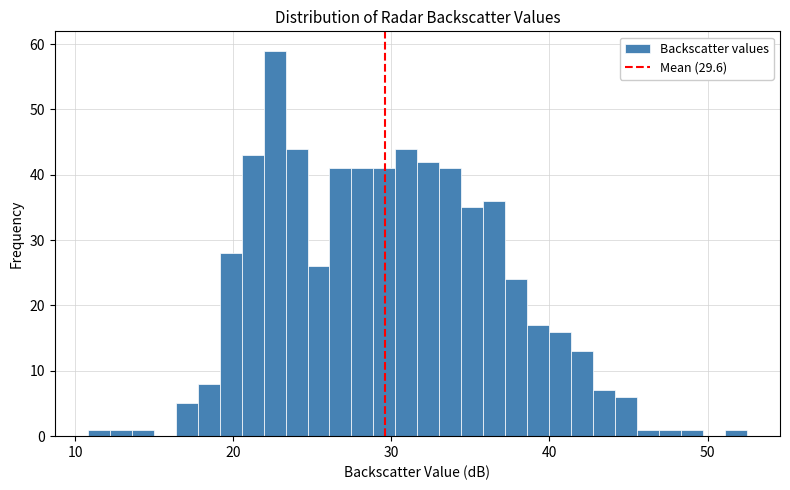

Read against the x-axis, roughly where is the centre of the tallest bar?

23